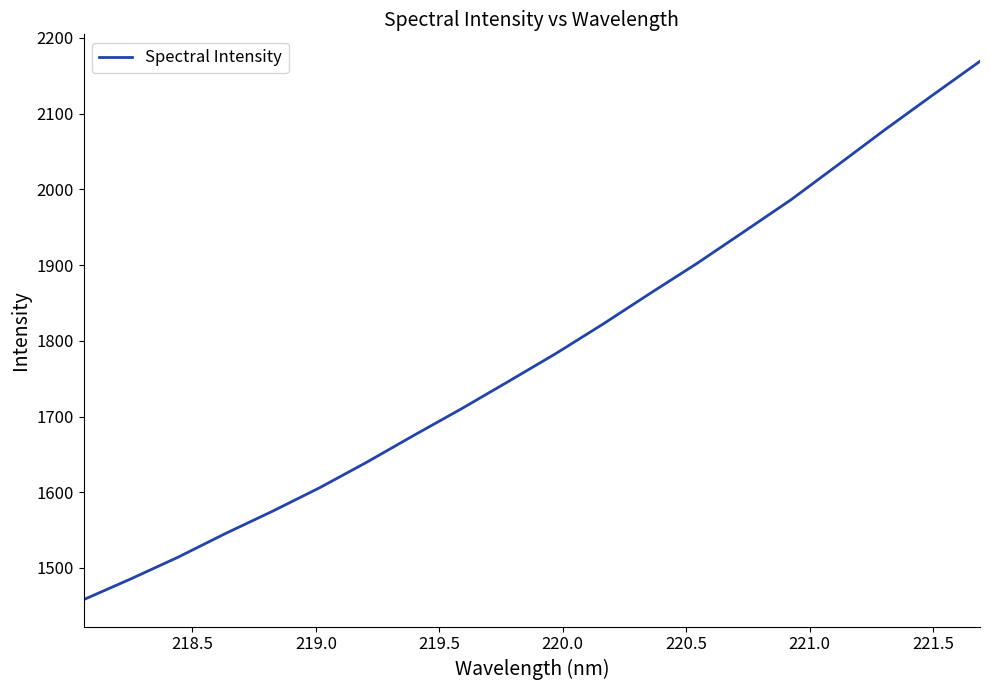

What is the maximum value shown in the chart?

2169.3